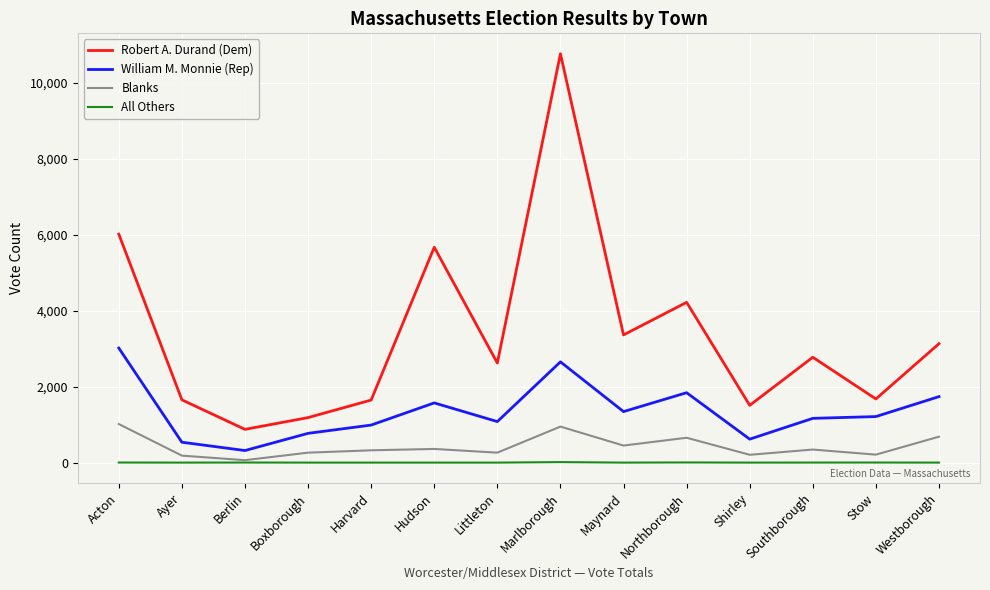

What is the spread (max minus min) of values at Hudson?

5675